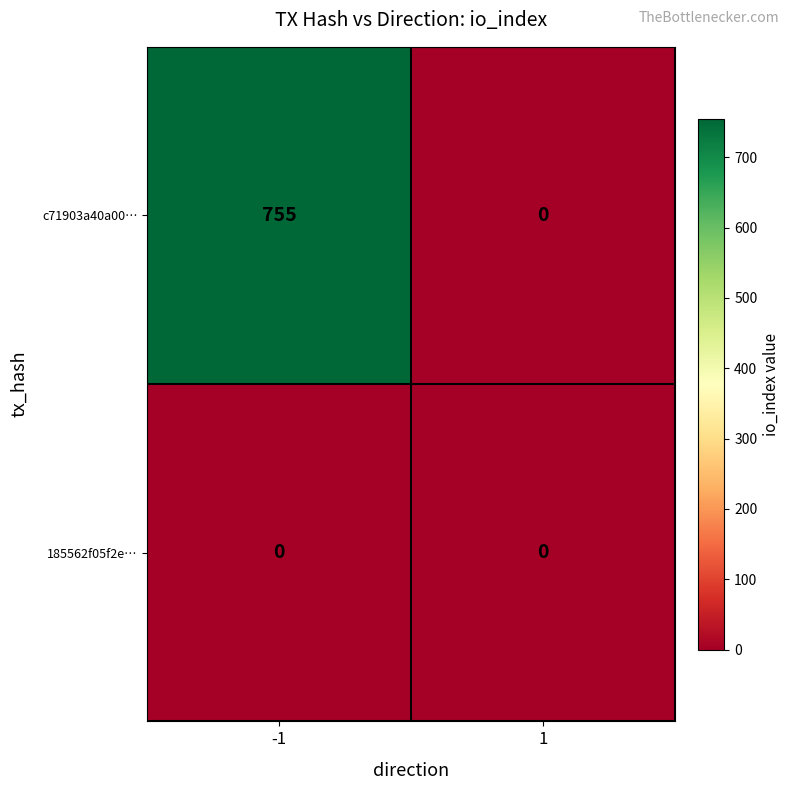

What is the difference between the maximum and minimum values in the c71903a40a00… series?

755